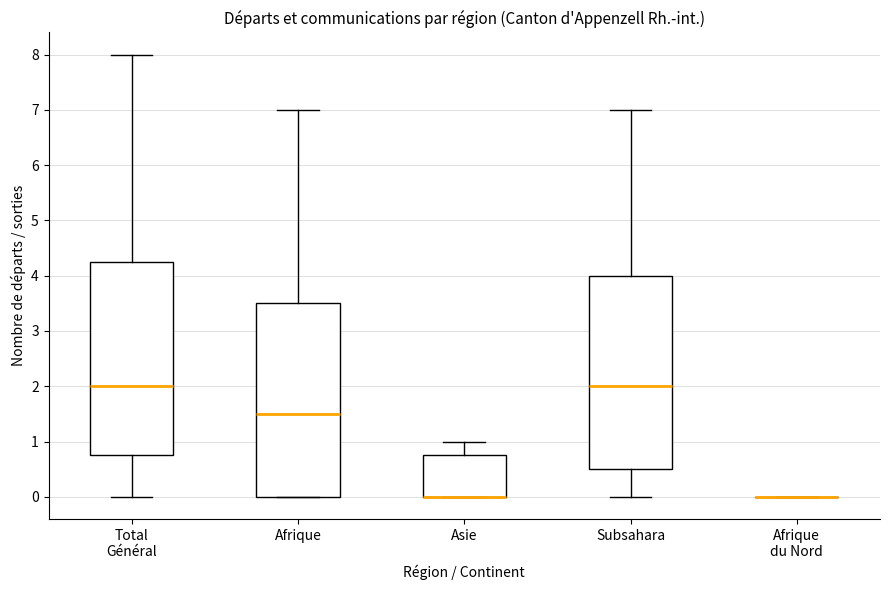

Where does the upper whisker of the box for Asie end on the y-axis? The values are not printed on the chart, so give them approximately, as read against the axis.

1.0